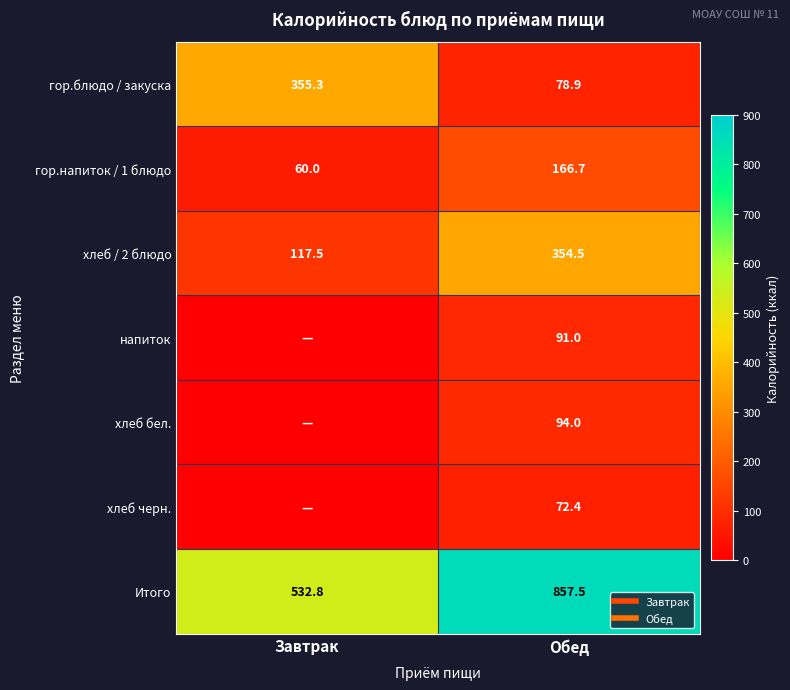

At how many categories does at least one series exceed 420?

2